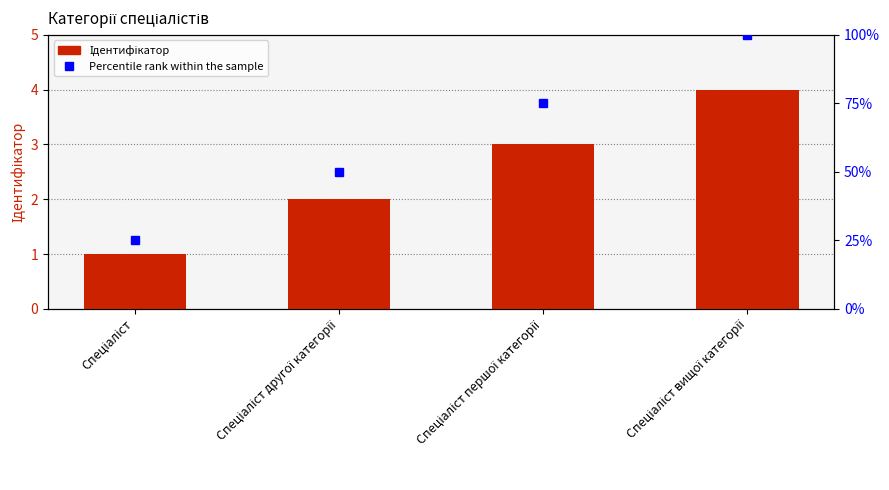

At which label is Percentile rank within the sample closest to 62?

Спеціаліст другої категорії